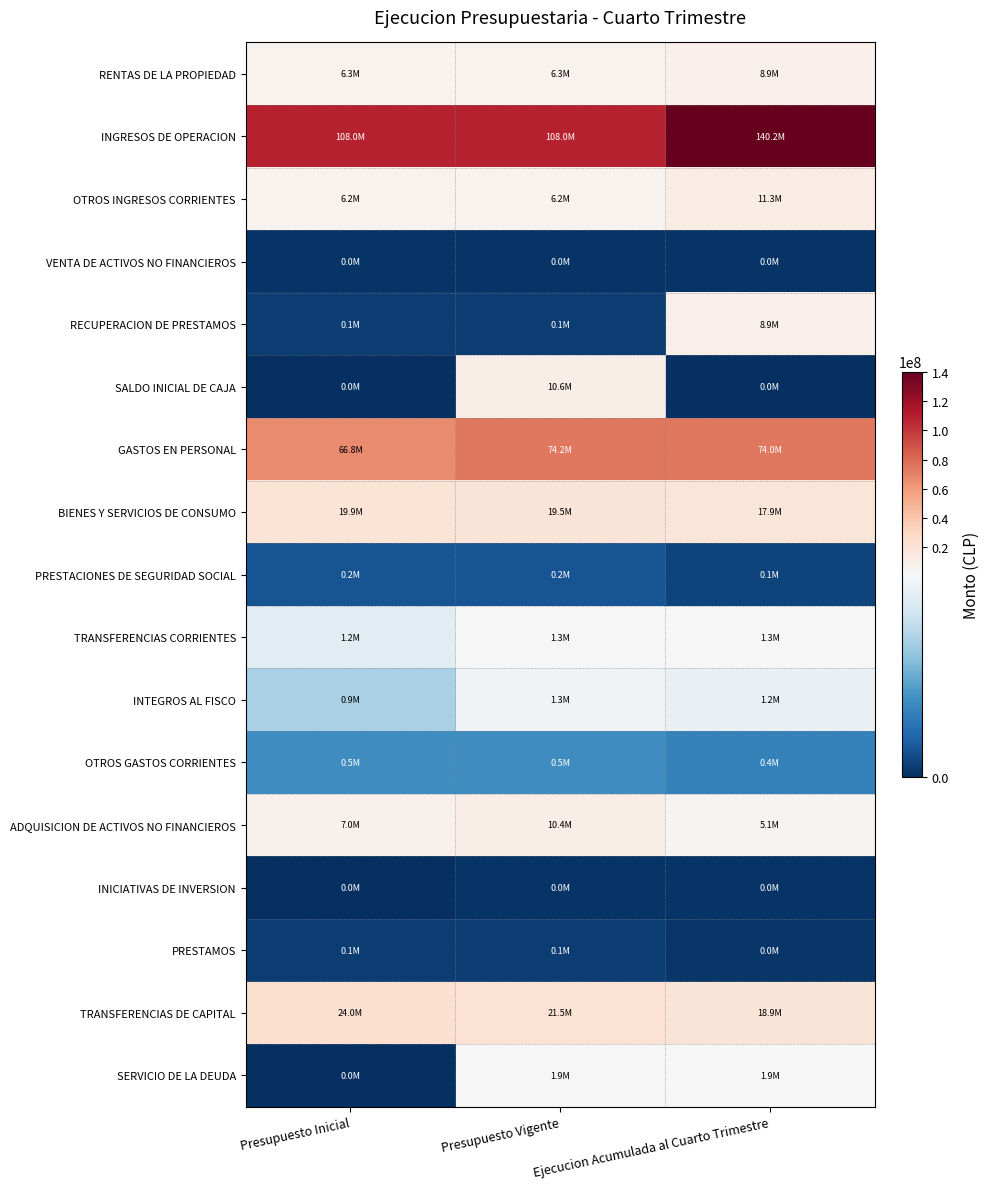

List the series in order of their peak value, lowest first.

INICIATIVAS DE INVERSION, VENTA DE ACTIVOS NO FINANCIEROS, PRESTAMOS, PRESTACIONES DE SEGURIDAD SOCIAL, OTROS GASTOS CORRIENTES, INTEGROS AL FISCO, TRANSFERENCIAS CORRIENTES, SERVICIO DE LA DEUDA, RENTAS DE LA PROPIEDAD, RECUPERACION DE PRESTAMOS, ADQUISICION DE ACTIVOS NO FINANCIEROS, SALDO INICIAL DE CAJA, OTROS INGRESOS CORRIENTES, BIENES Y SERVICIOS DE CONSUMO, TRANSFERENCIAS DE CAPITAL, GASTOS EN PERSONAL, INGRESOS DE OPERACION